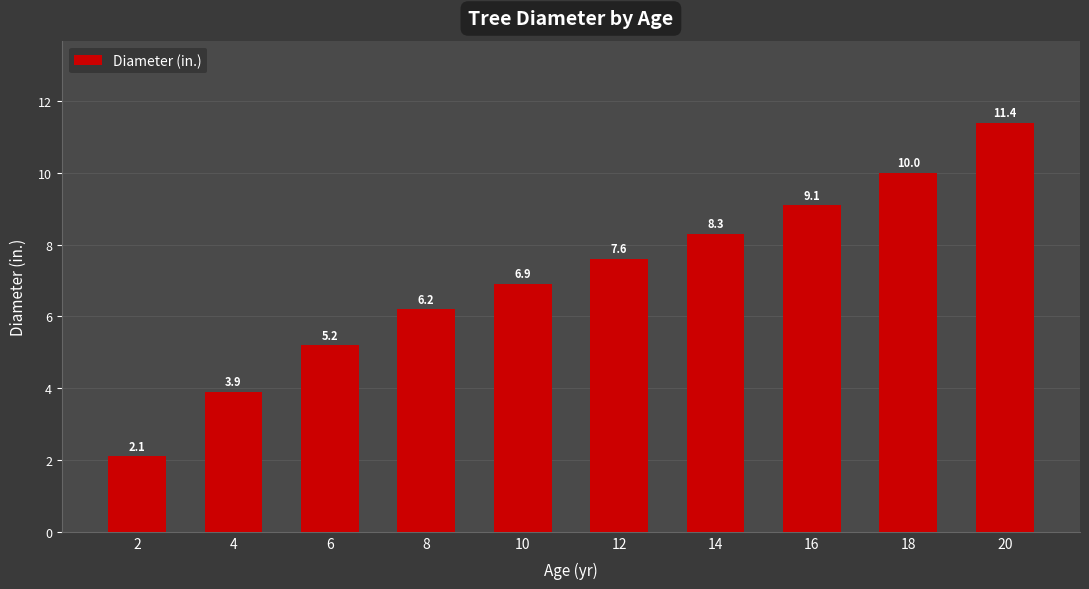

What is the difference between the second highest and minimum values?

7.9